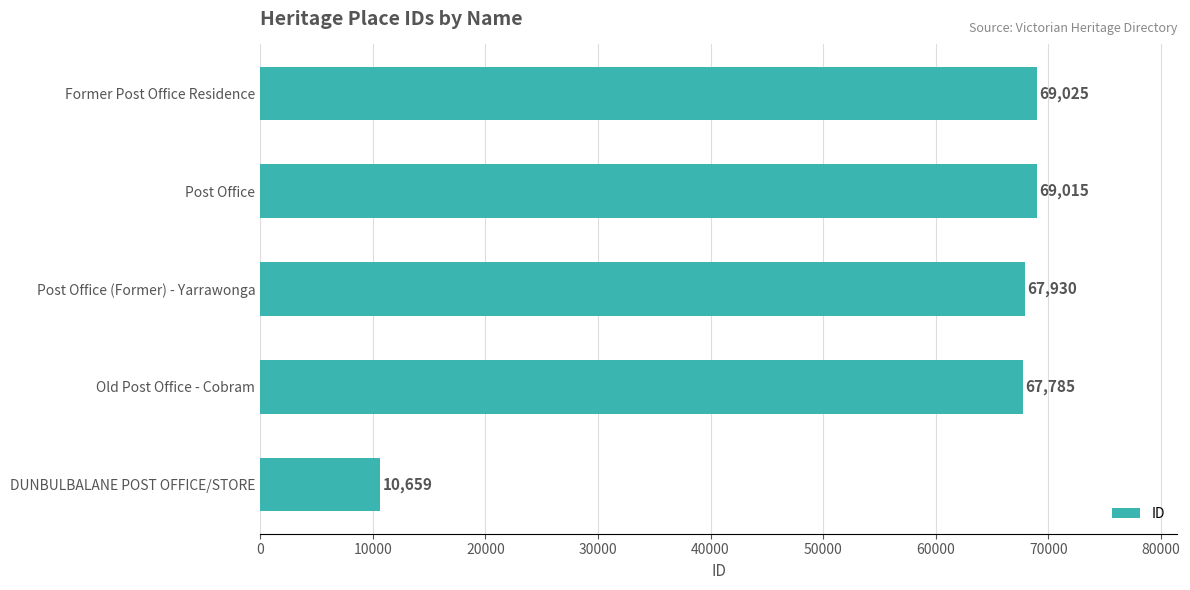

What is the difference between the maximum and minimum values?

58366